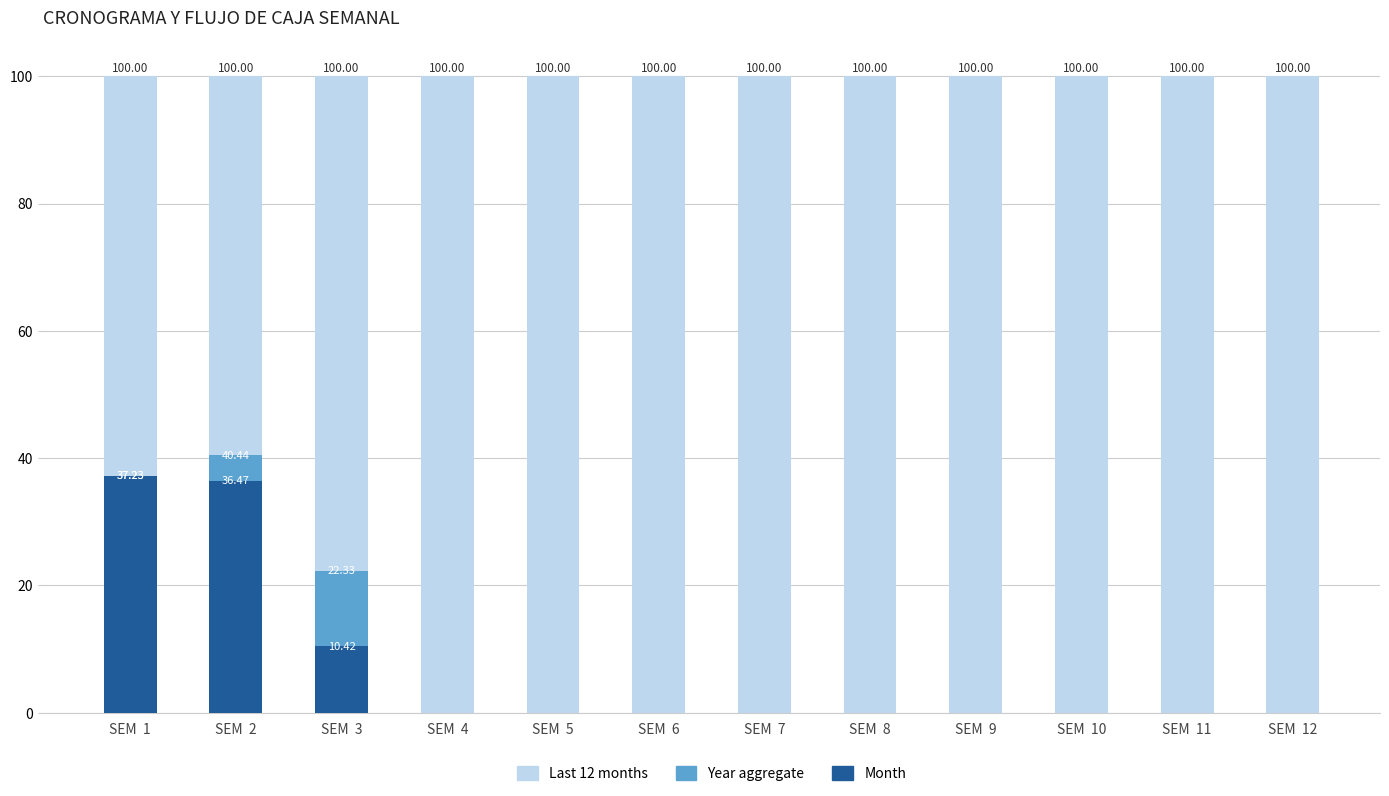

What is the sum of the Last 12 months values at SEM  3 and SEM  10?

200.0